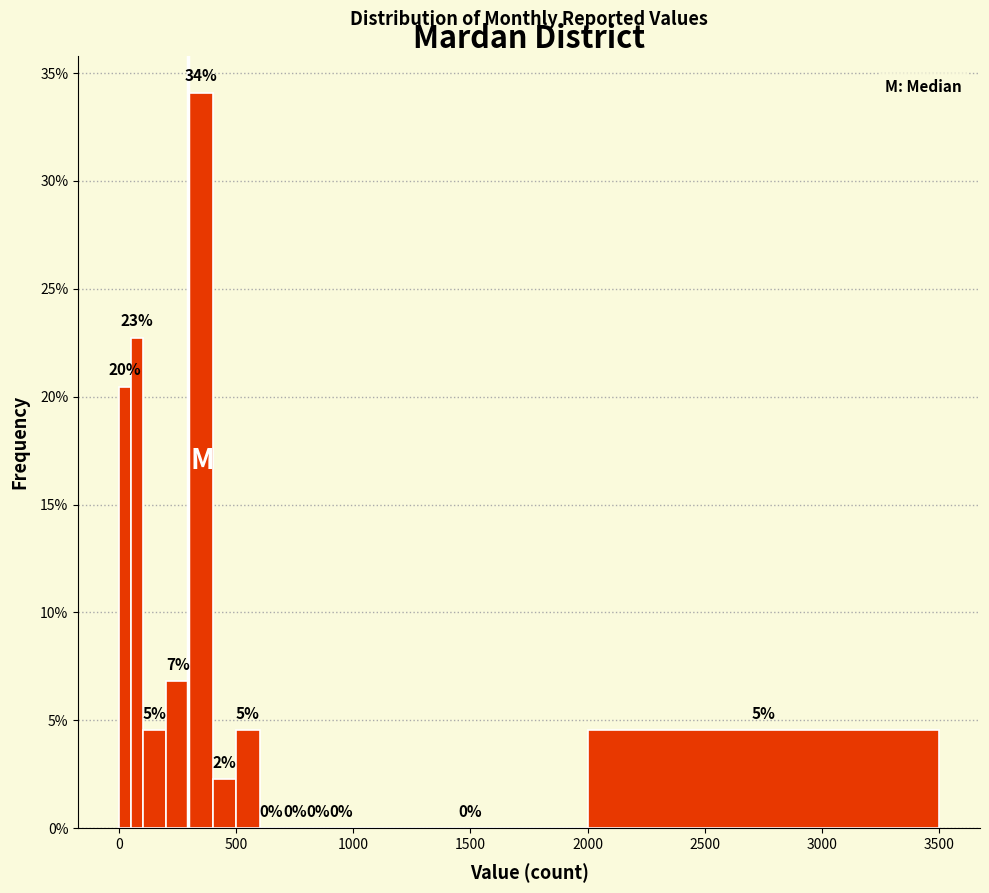

Read against the x-axis, roughly where is the centre of the tallest bar?

350